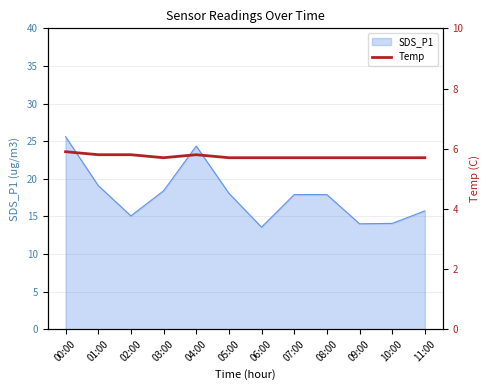

The chart shows a value of 5.8 at 01:00. True or false?

True